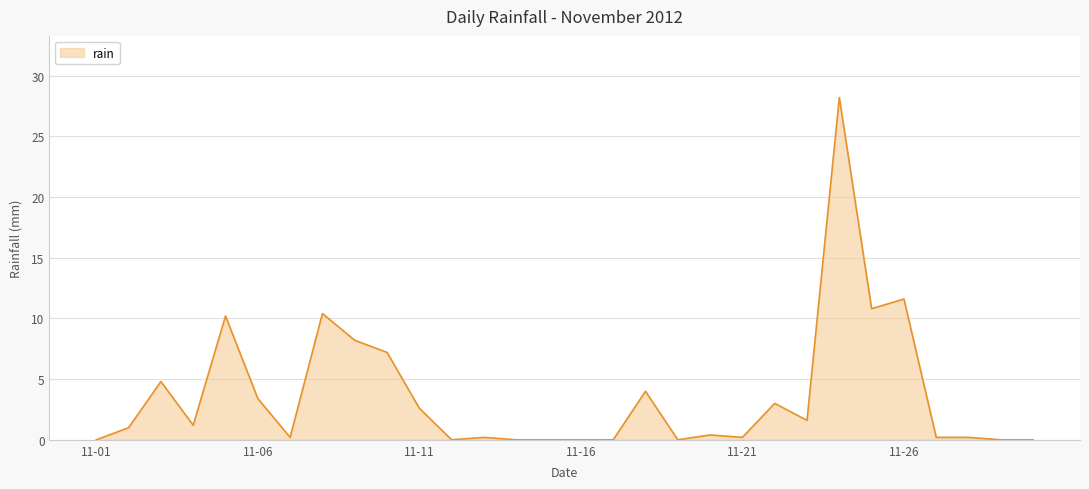

What is the difference between the maximum and minimum values?

28.2